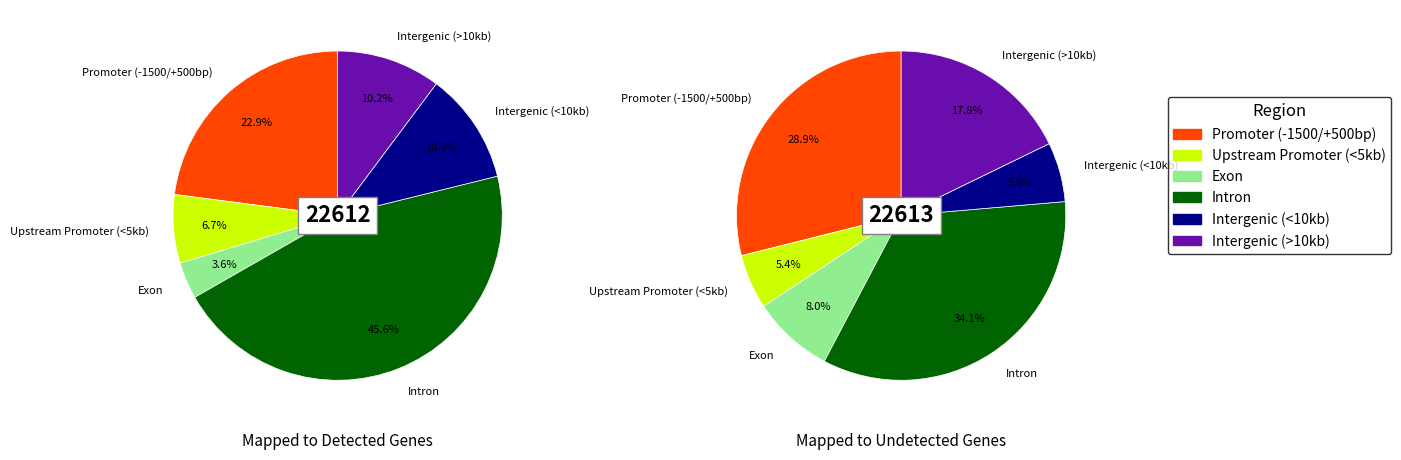

To the nearest percent, what portion does id_22612 represent?

50%